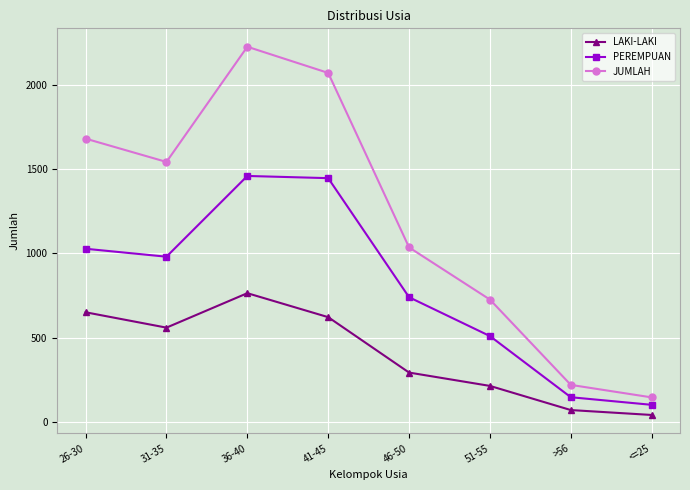

At which label does LAKI-LAKI first exceed 561?

26-30